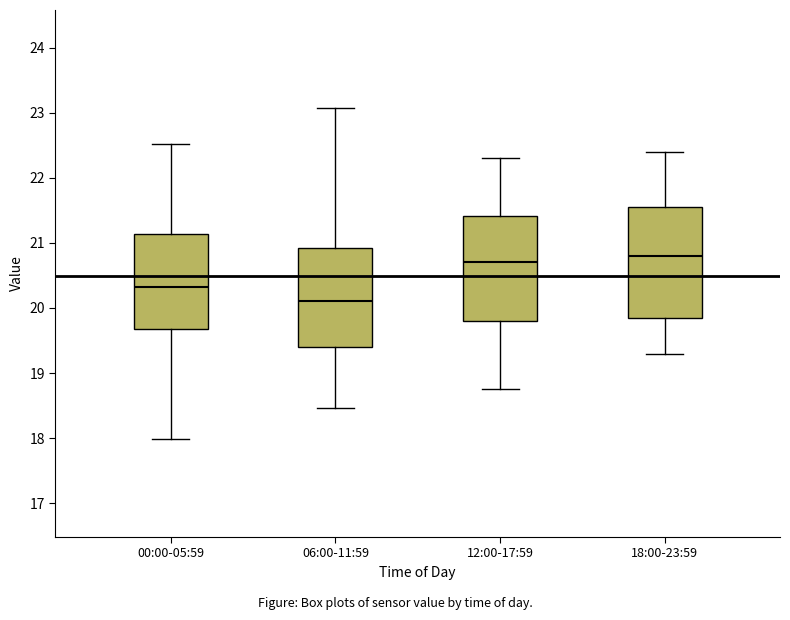

Where is the upper edge of the box for 12:00-17:59 on the y-axis? The values are not printed on the chart, so give them approximately, as read against the axis.

21.4